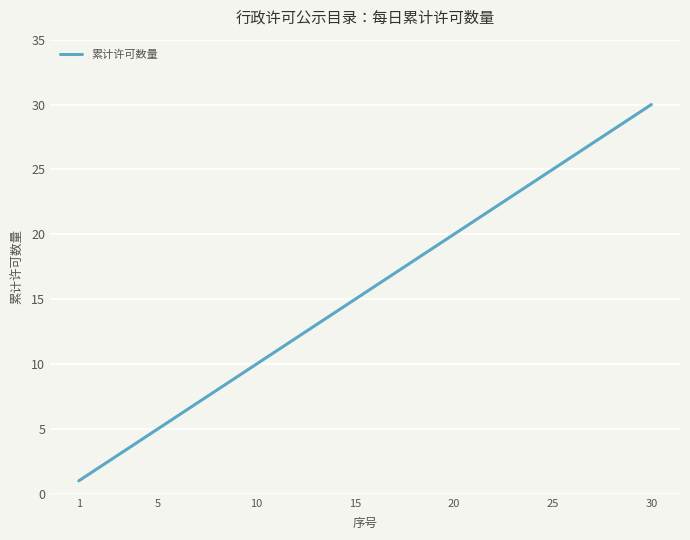

What is the maximum value shown in the chart?

30